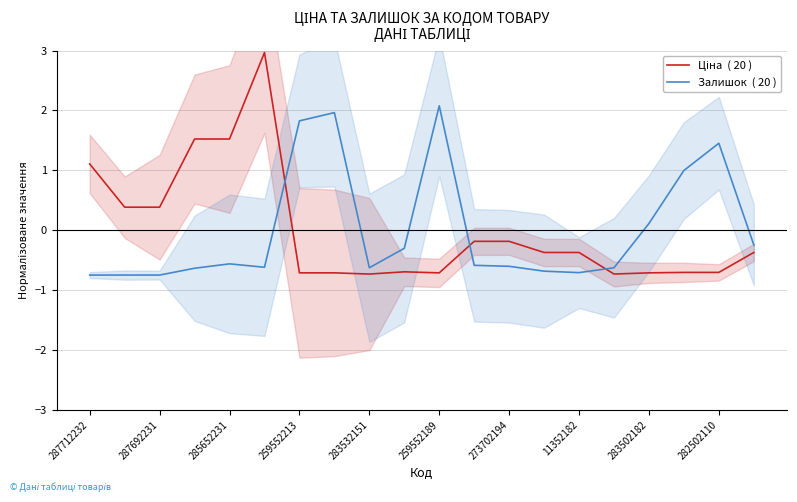

How many intersections are there between Ціна  ( 20 ) and Залишок  ( 20 )?

3